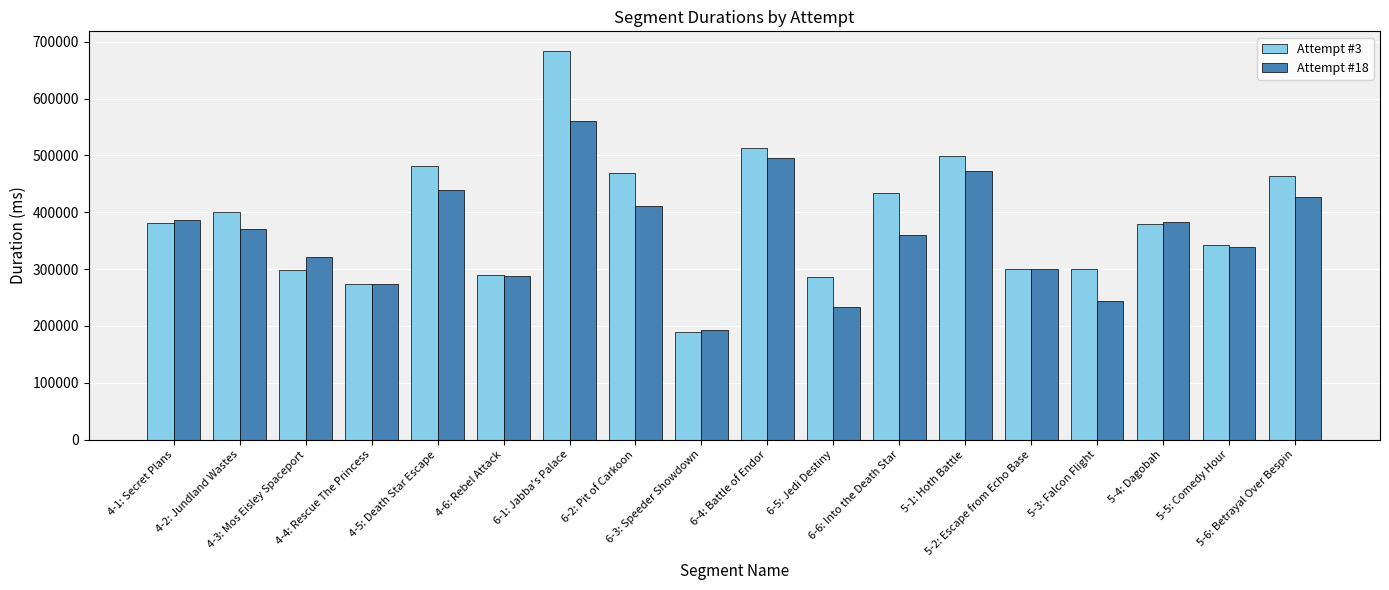

What is the label of the 15th bar from the right?

4-4: Rescue The Princess